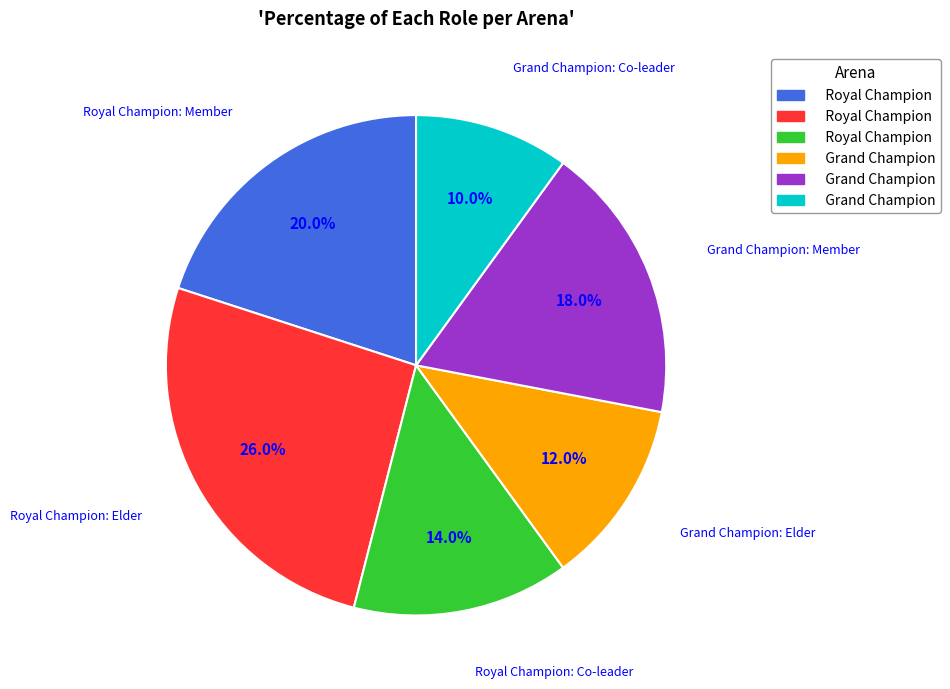

Does any single category account for the majority?

No